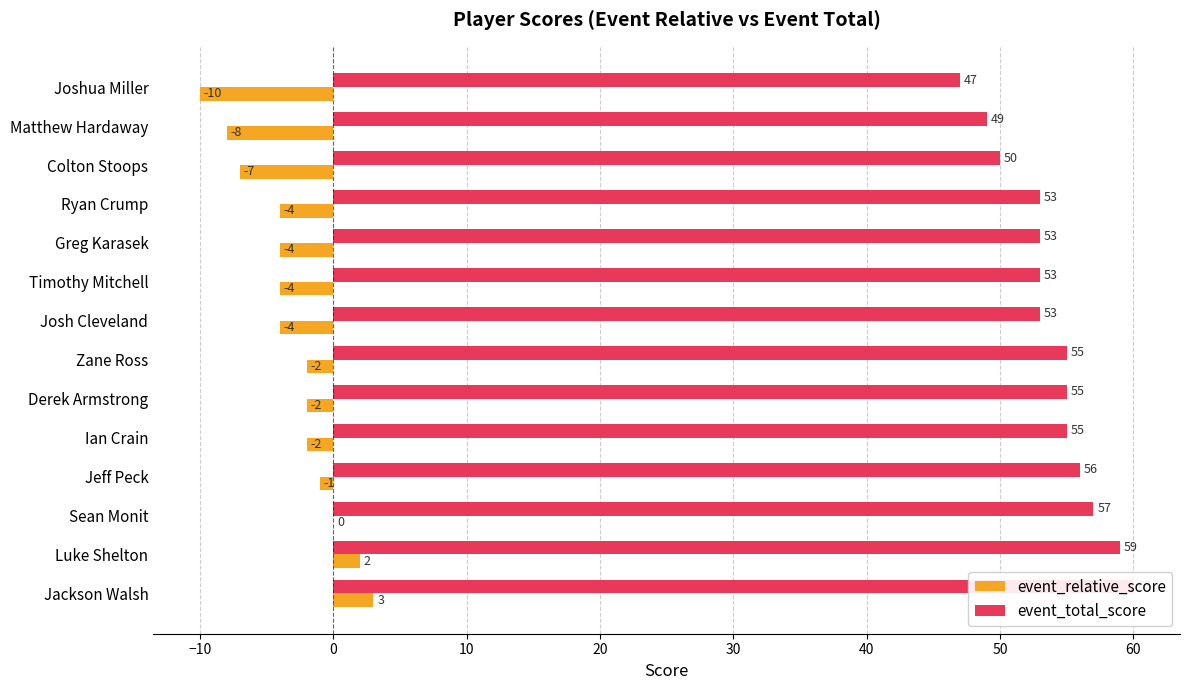

What are all the series names shown in the legend?

event_relative_score, event_total_score